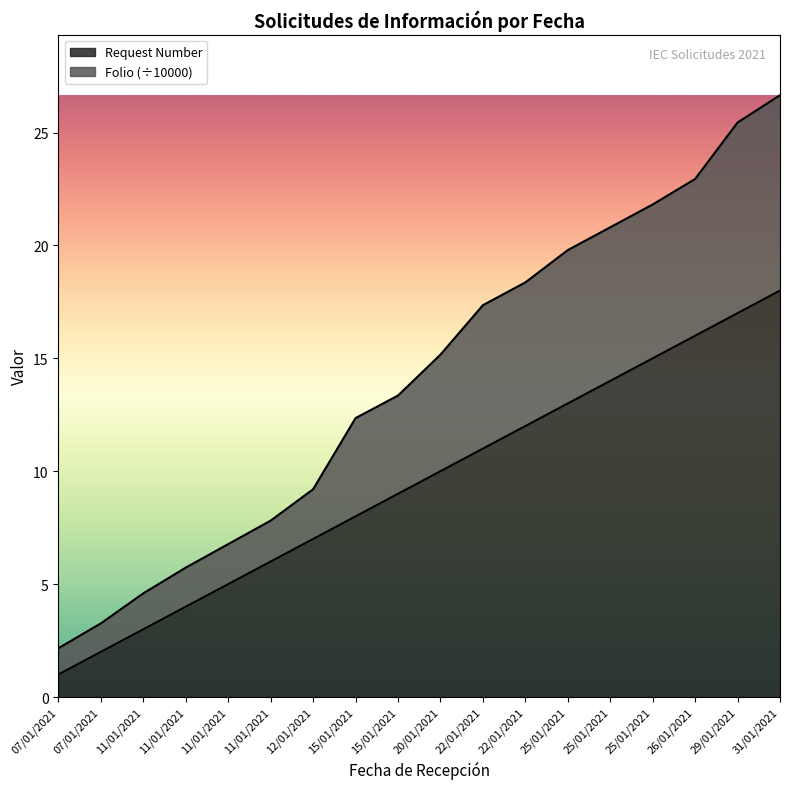

How many lines are shown in the chart?

2